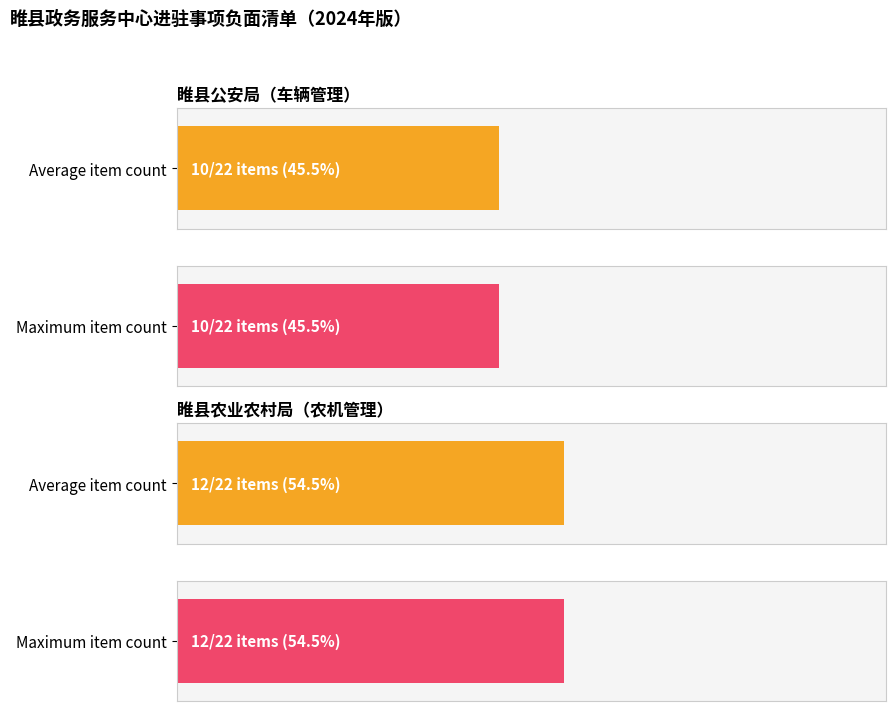

Does the chart contain stacked bars?

No